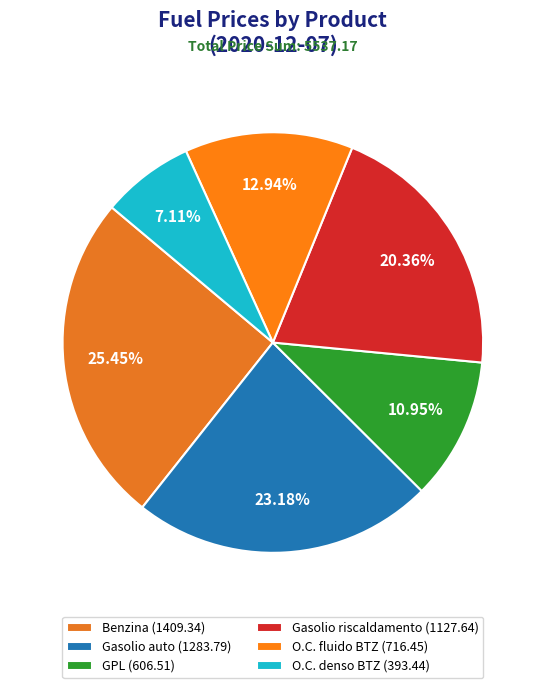

True or false: GPL accounts for 26% of the total.

False